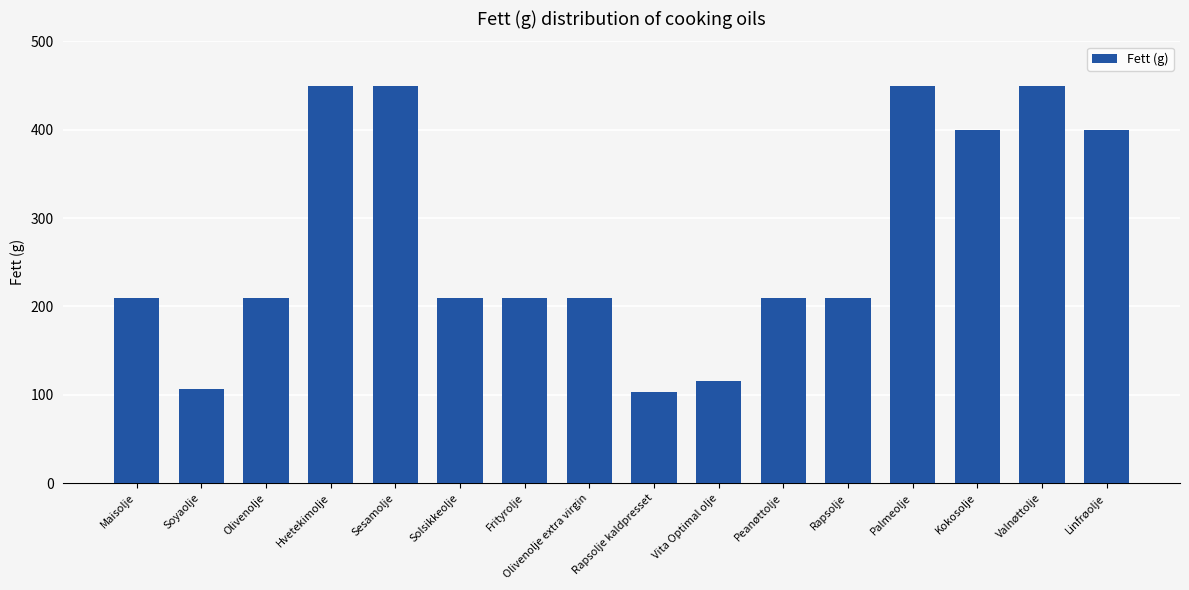

What is the label of the 11th bar from the right?

Solsikkeolje